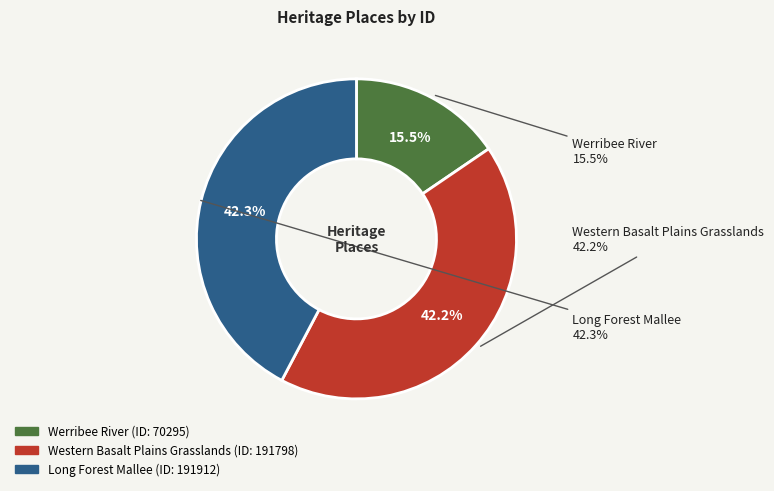

What percentage do Western Basalt Plains Grasslands and Werribee River together represent?

57.7%